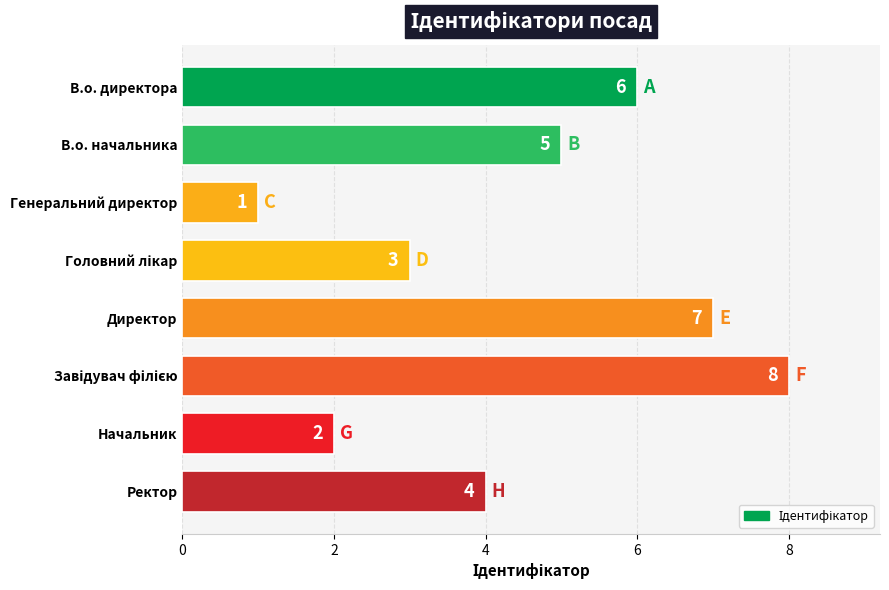

What is the sum of the values at В.о. начальника and Начальник?

7